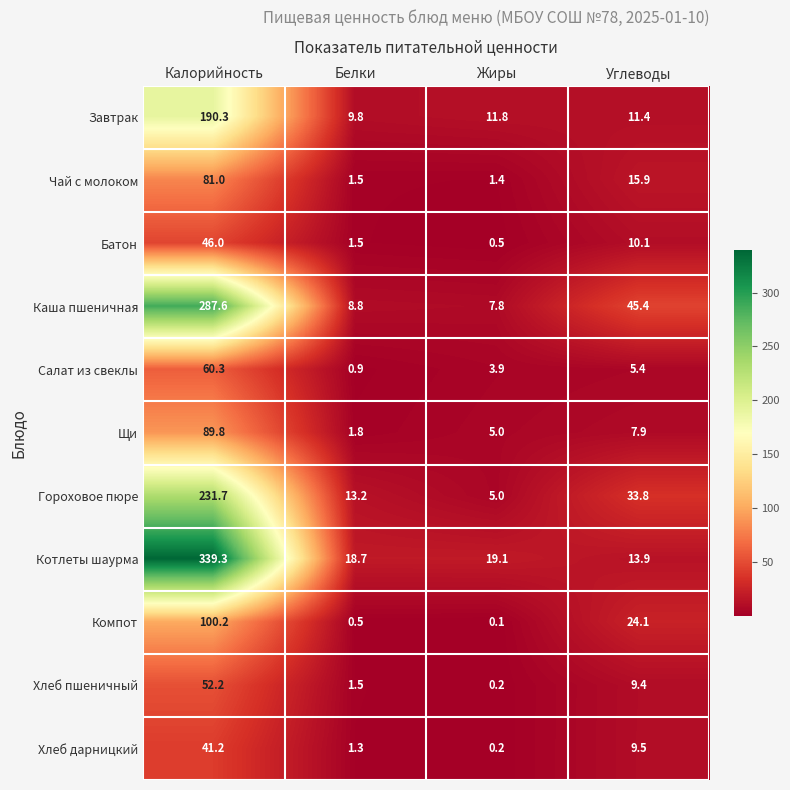

At which label does Завтрак first exceed 11?

Калорийность